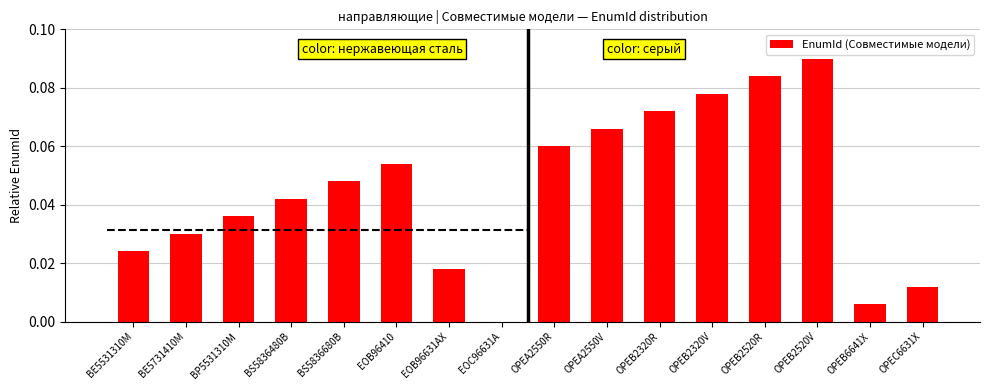

What is the sum of all values?

0.7